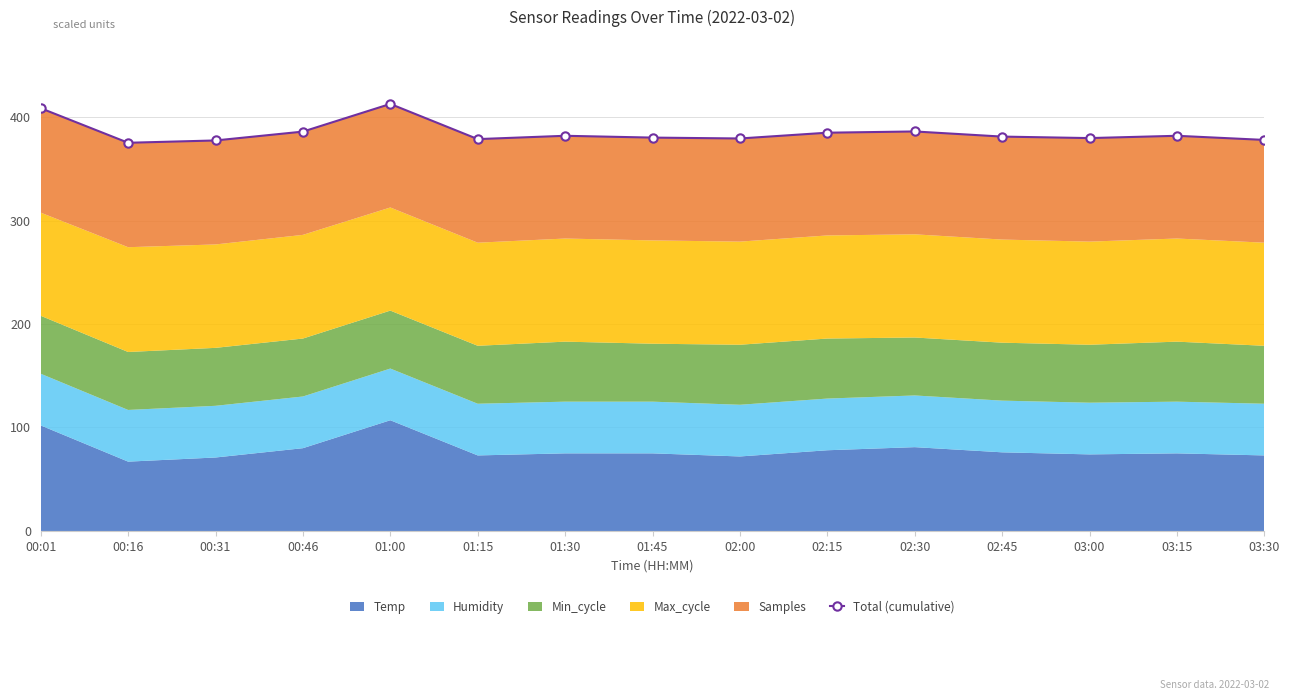

What position from the right is 01:45?

8